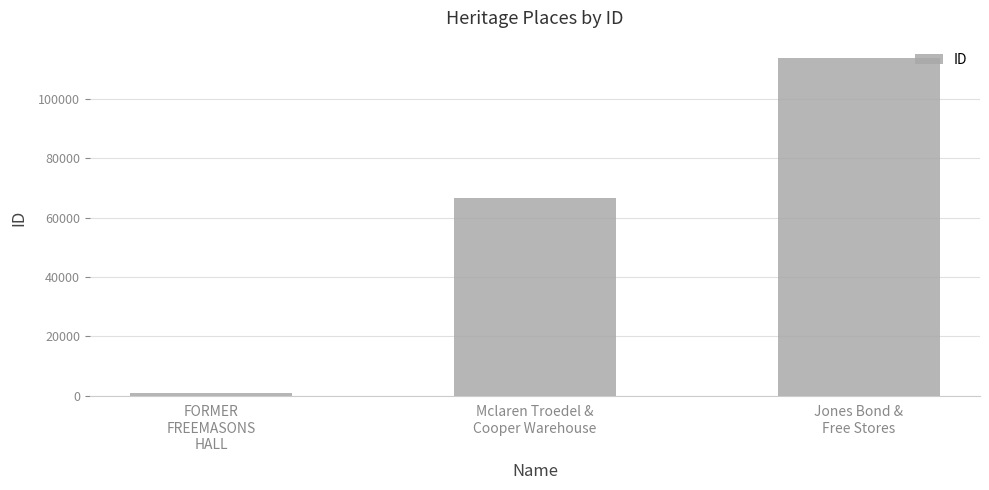

What position from the right is Mclaren Troedel &
Cooper Warehouse?

2